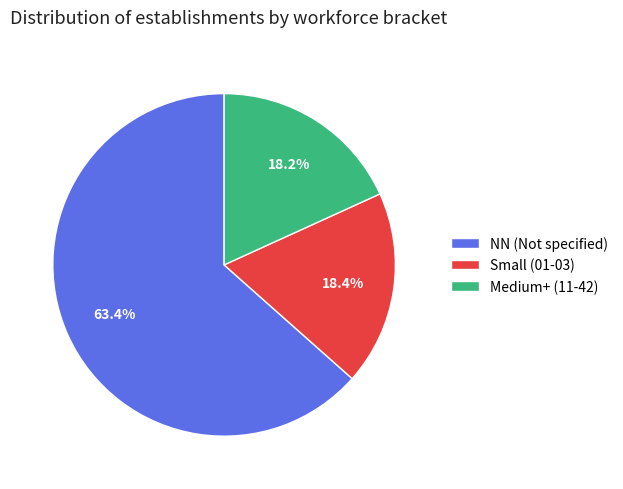

How many segments does this pie chart have?

3